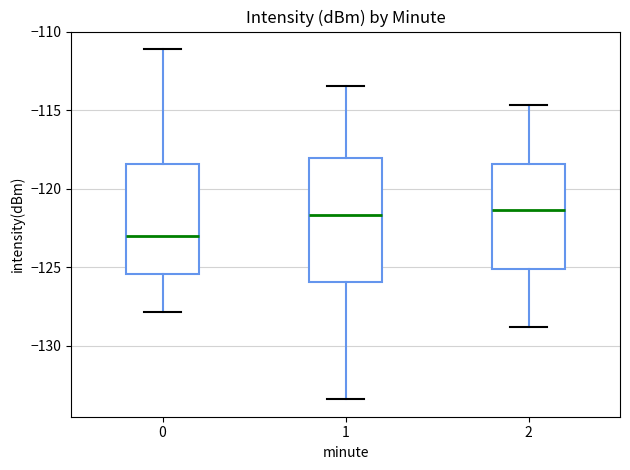

Comparing the boxes themselves (not the whiskers), which one is the tallest?

1